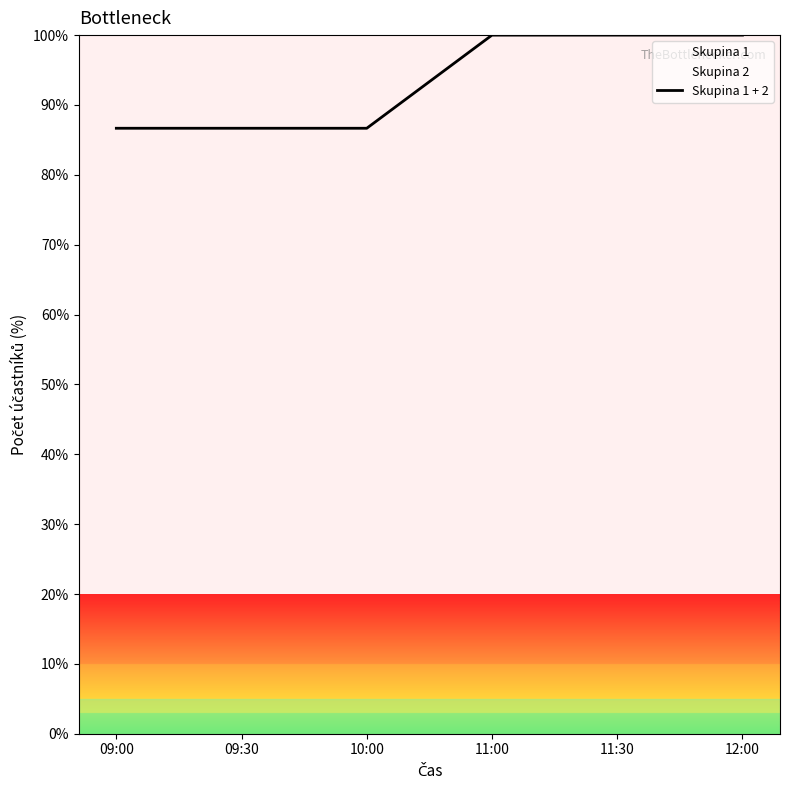

List the labels in order of value, largest first.

11:00, 11:30, 12:00, 09:00, 09:30, 10:00